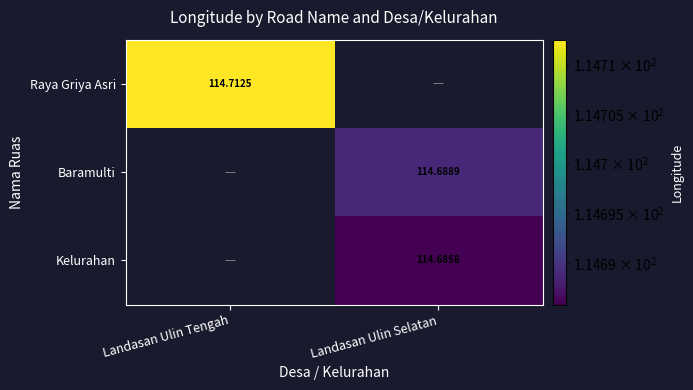

What is the smallest value displayed?

114.7